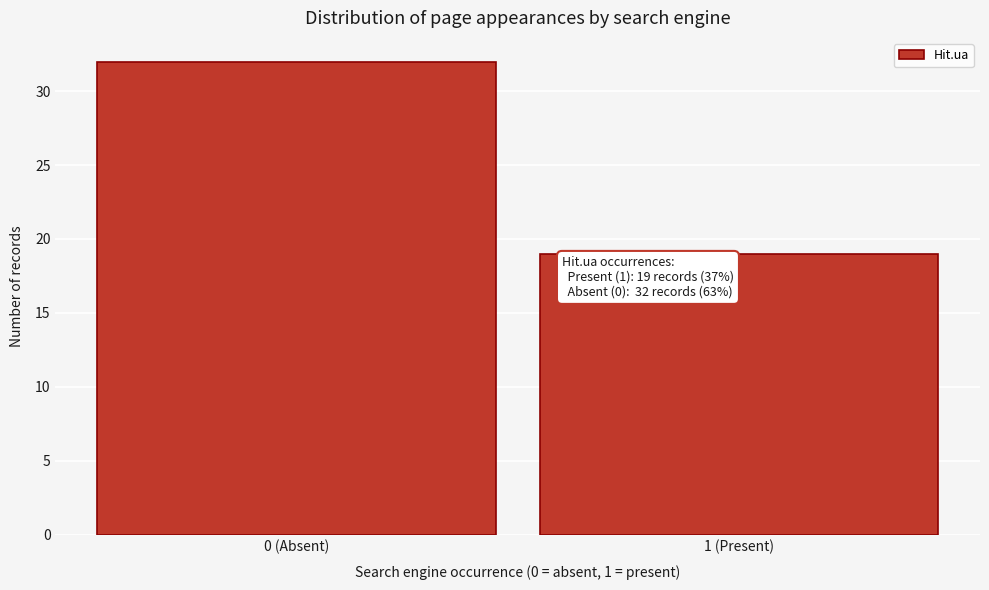

Reading right to left, transcribe all the data shown in this chart.

19	32